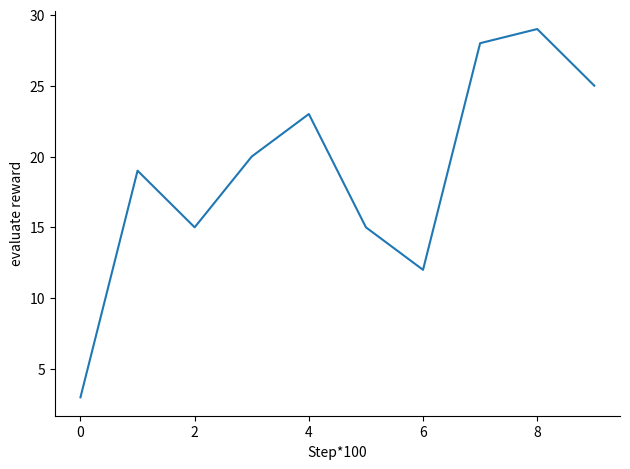

What is the greatest value displayed?

29